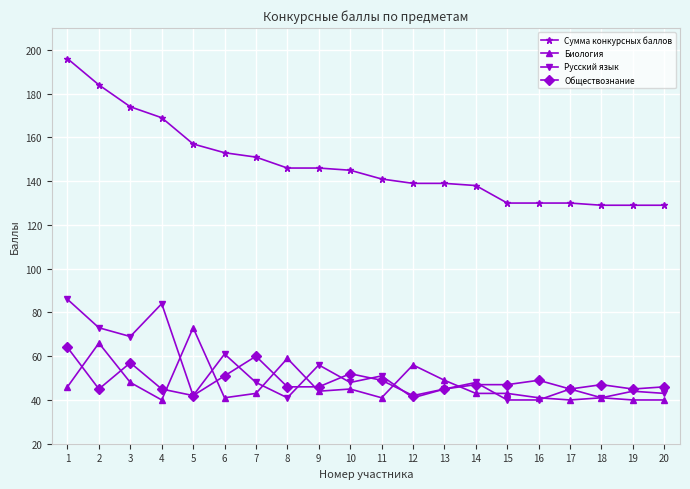

Is this an area chart (filled region under the line)?

No